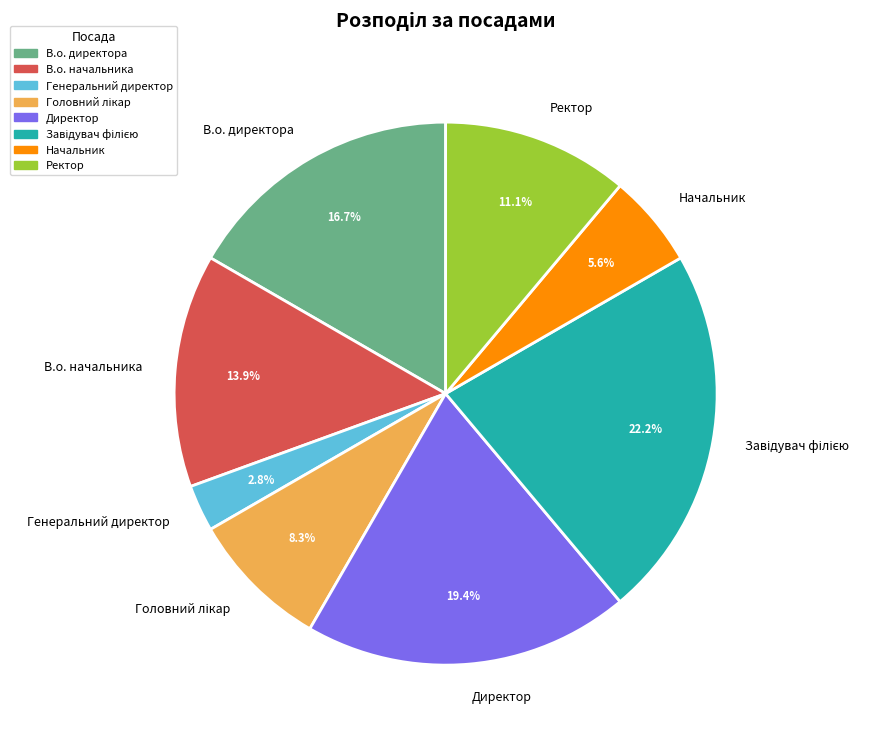

Count the number of slices in the pie.

8